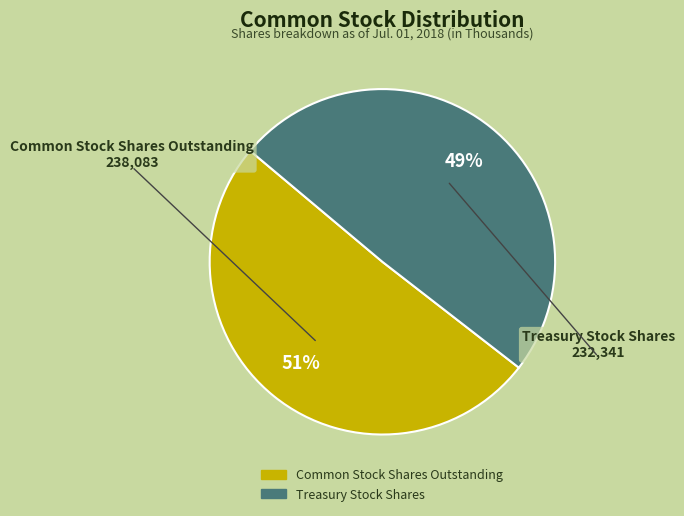

How many slices are in this pie chart?

2